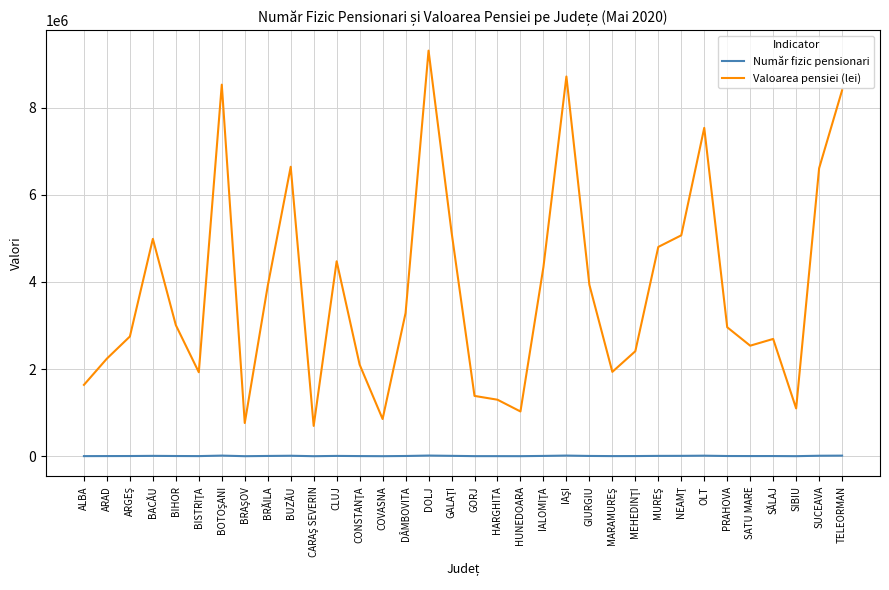

Is the value of Valoarea pensiei (lei) at GORJ greater than the value of Număr fizic pensionari at BRĂILA?

Yes